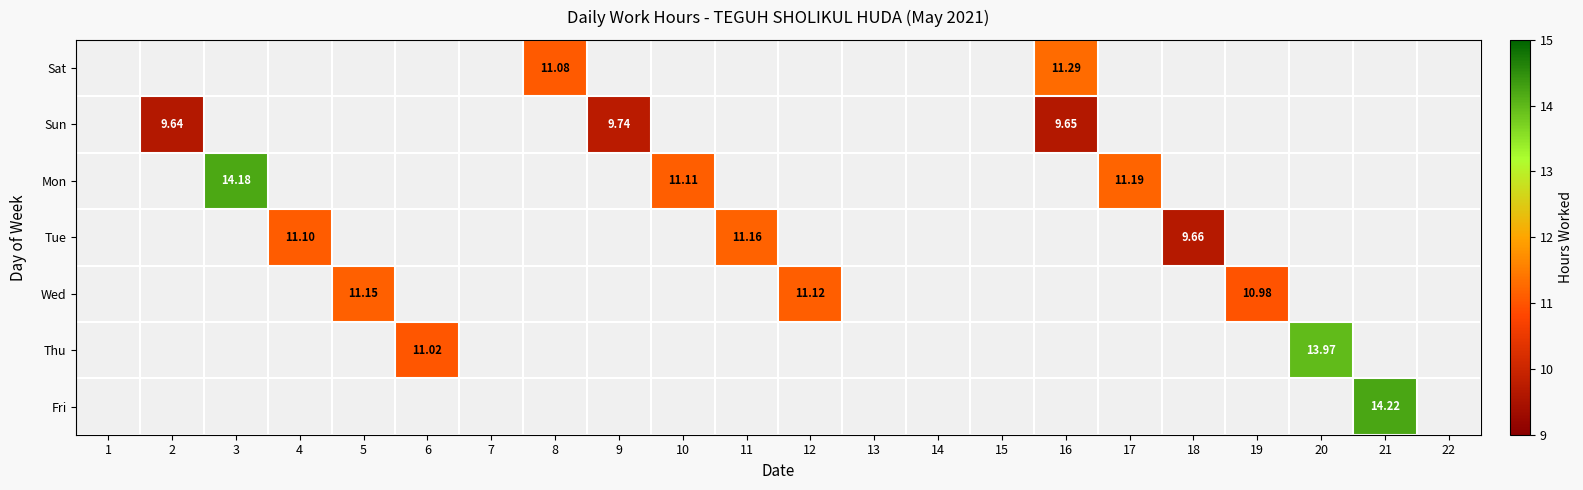

Rank the series by their average value, from lowest to highest.

Sat, Sun, Mon, Tue, Wed, Thu, Fri